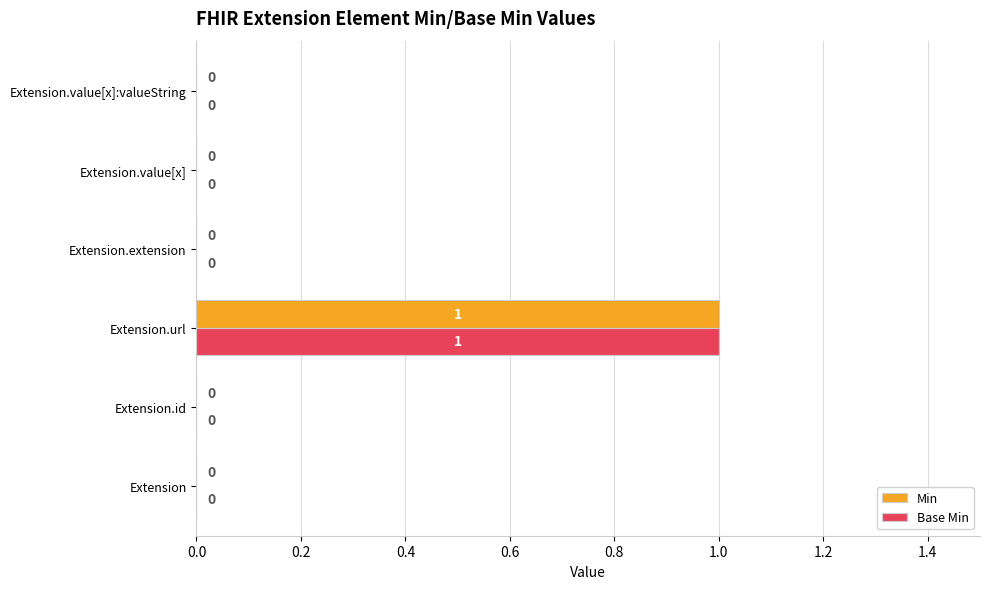

Which label corresponds to the largest value in the chart?

Extension.url